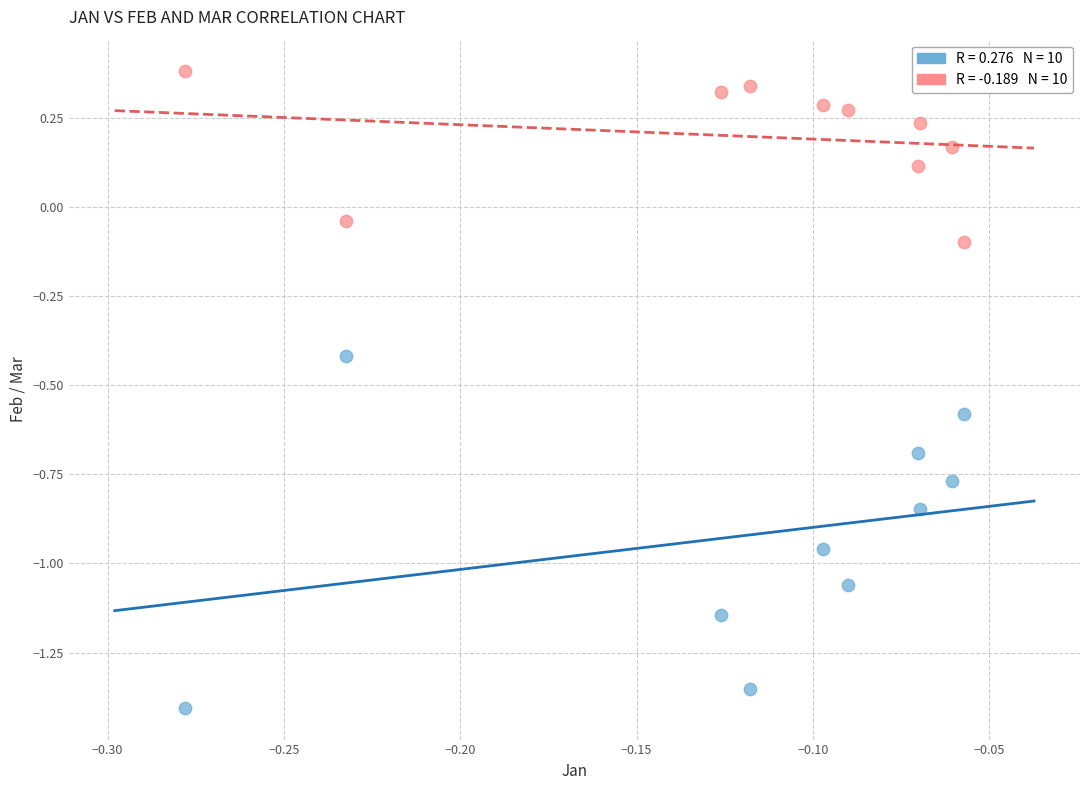

Count the number of points in this scatter plot.

20